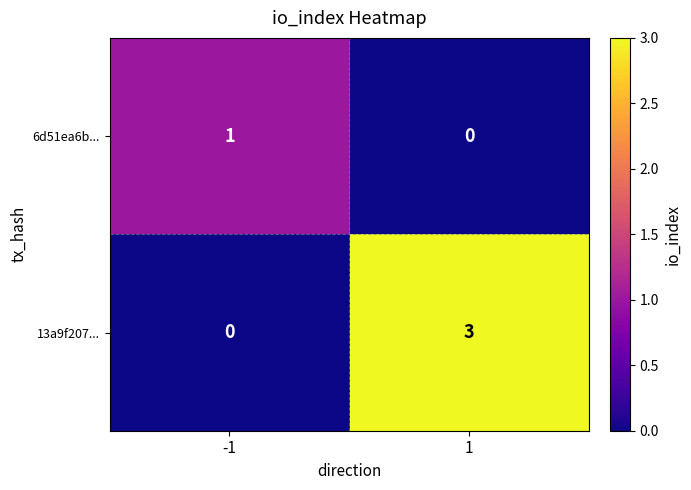

Which series has the largest range (max minus min)?

13a9f207...